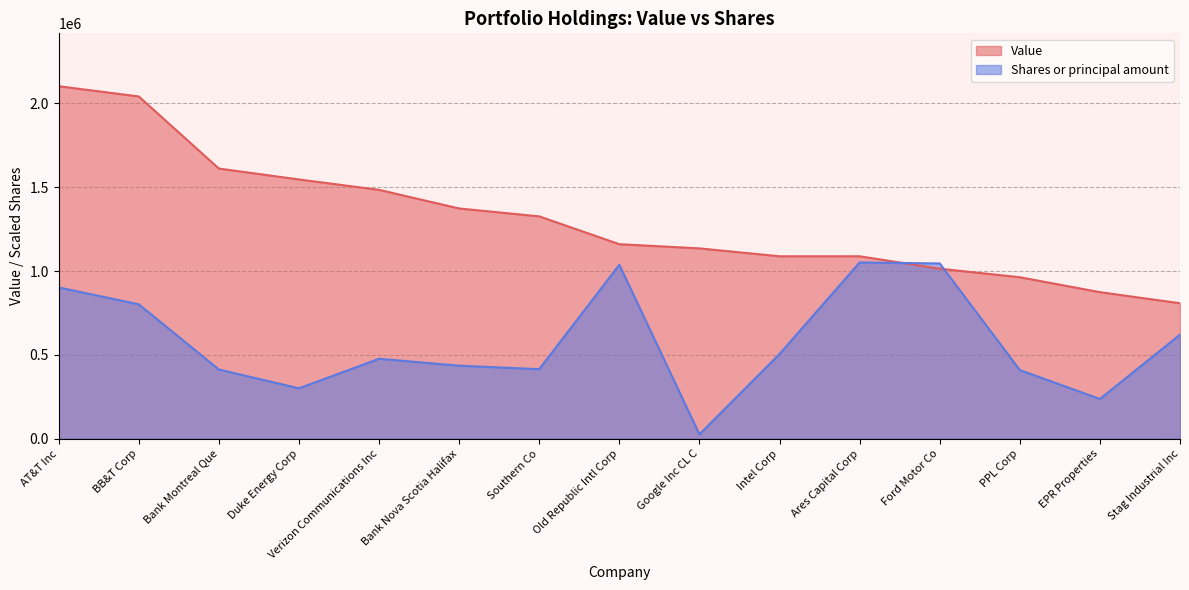

What position from the right is Ford Motor Co?

4